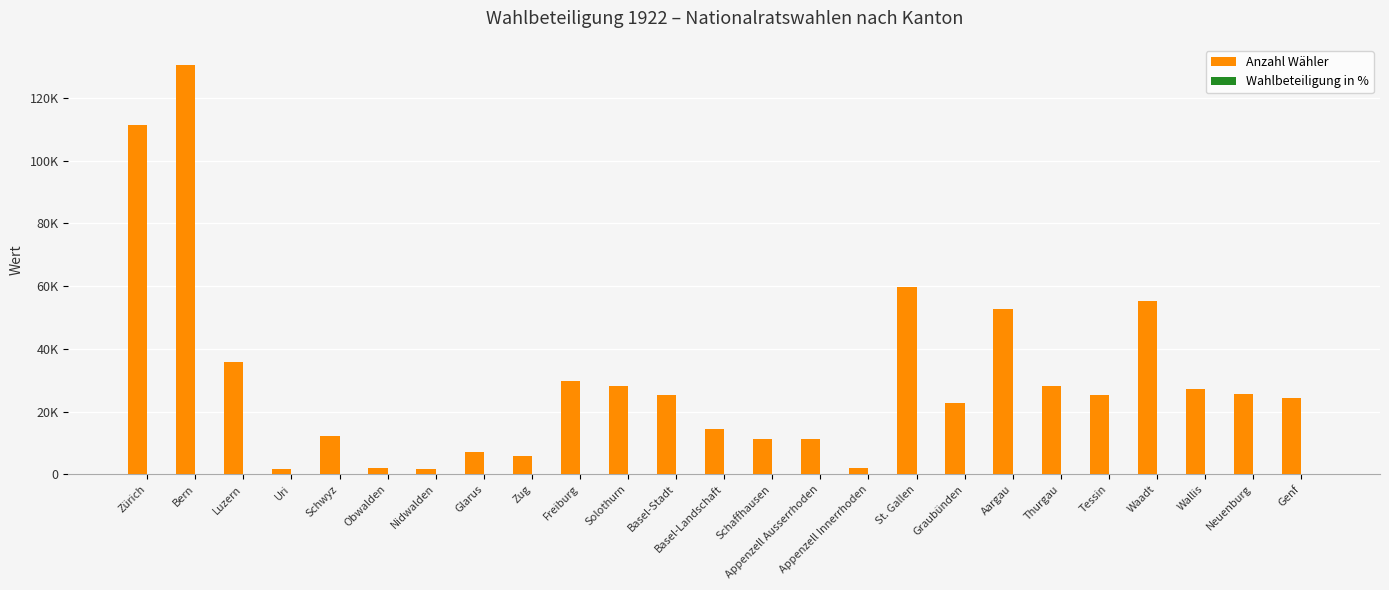

List the series in order of their peak value, highest first.

Anzahl Wähler, Wahlbeteiligung in %